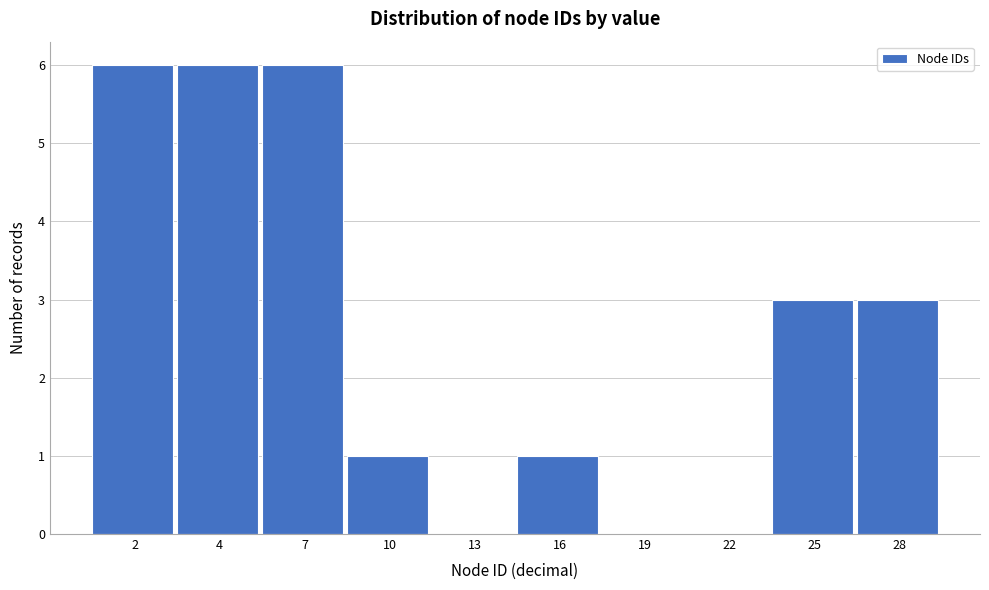

Reading left to right, list all the values displayed in this chart.

2=6	4=6	7=6	10=1	13=0	16=1	19=0	22=0	25=3	28=3